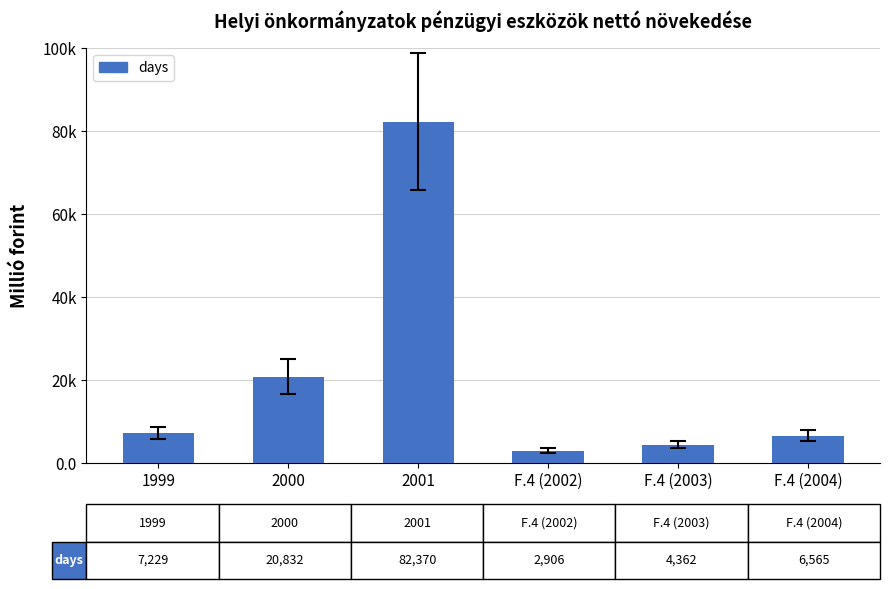

At which category does the chart reach its peak across all series?

2001